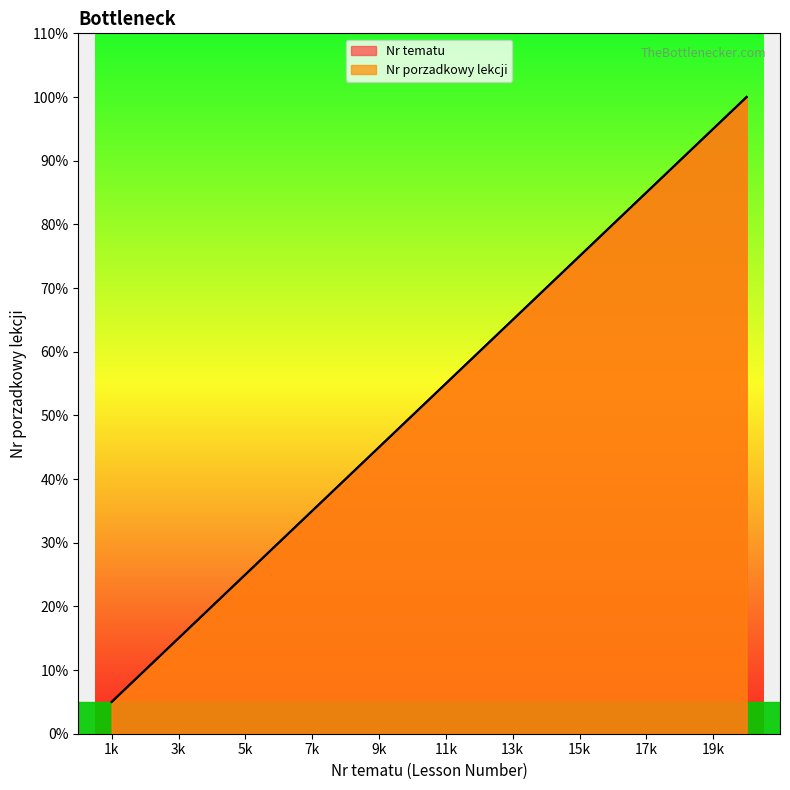

What is the sum of all Nr porzadkowy lekcji values?

210